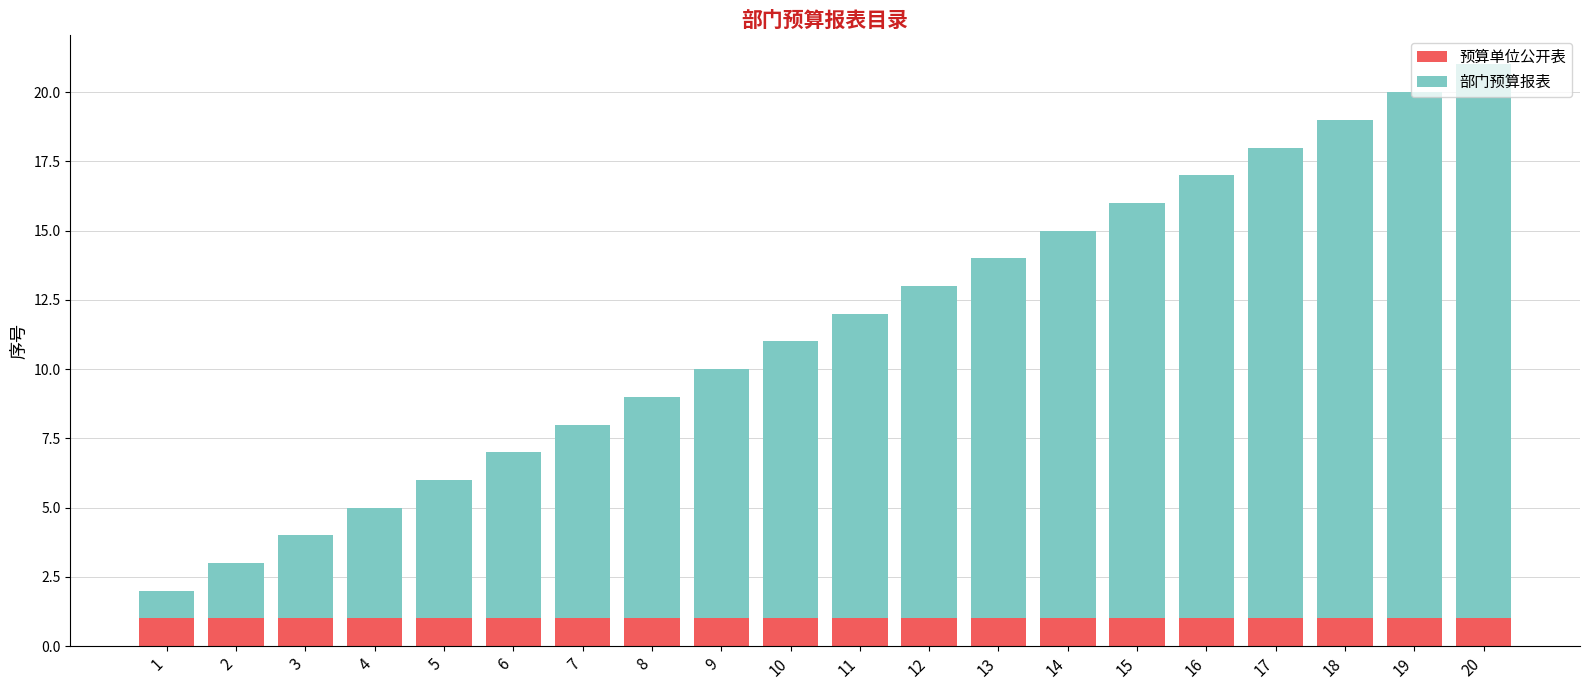

At which category is the sum across all series the highest?

20